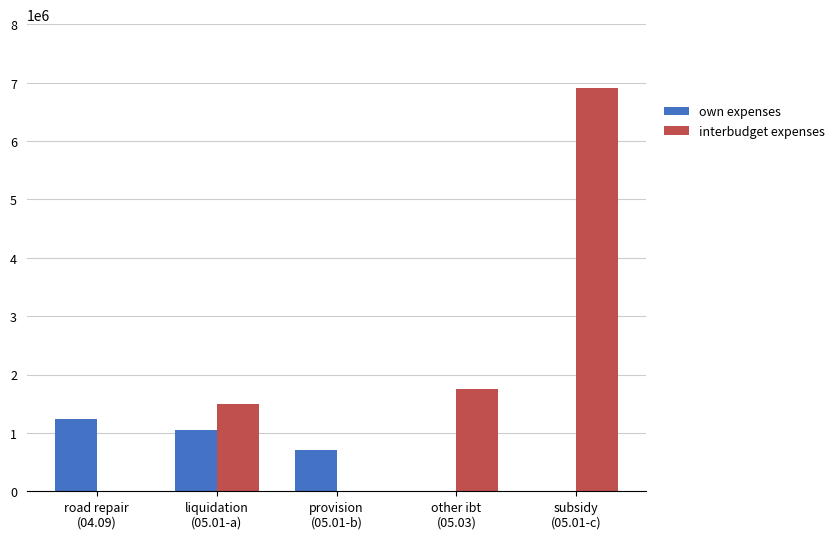

Count the number of data series in this chart.

2